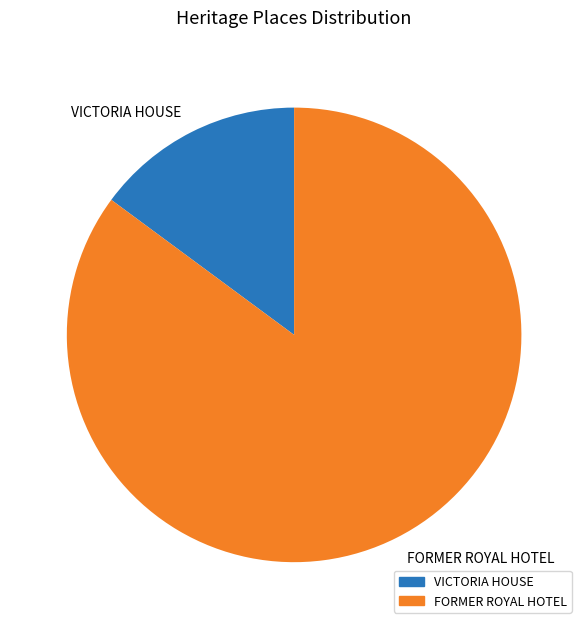

Between FORMER ROYAL HOTEL and VICTORIA HOUSE, which is larger?

FORMER ROYAL HOTEL